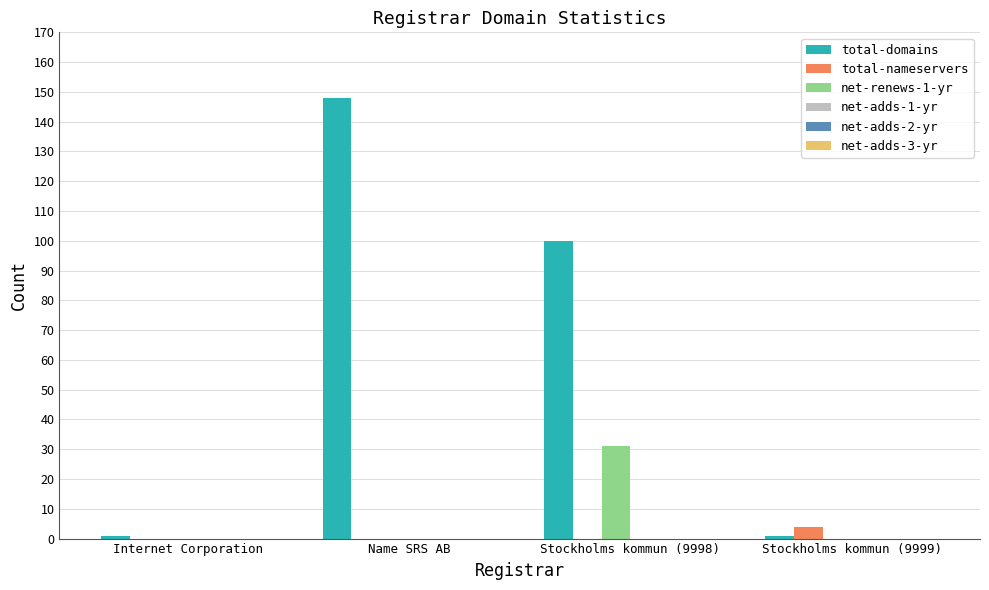

Which series has the largest total across all categories?

total-domains